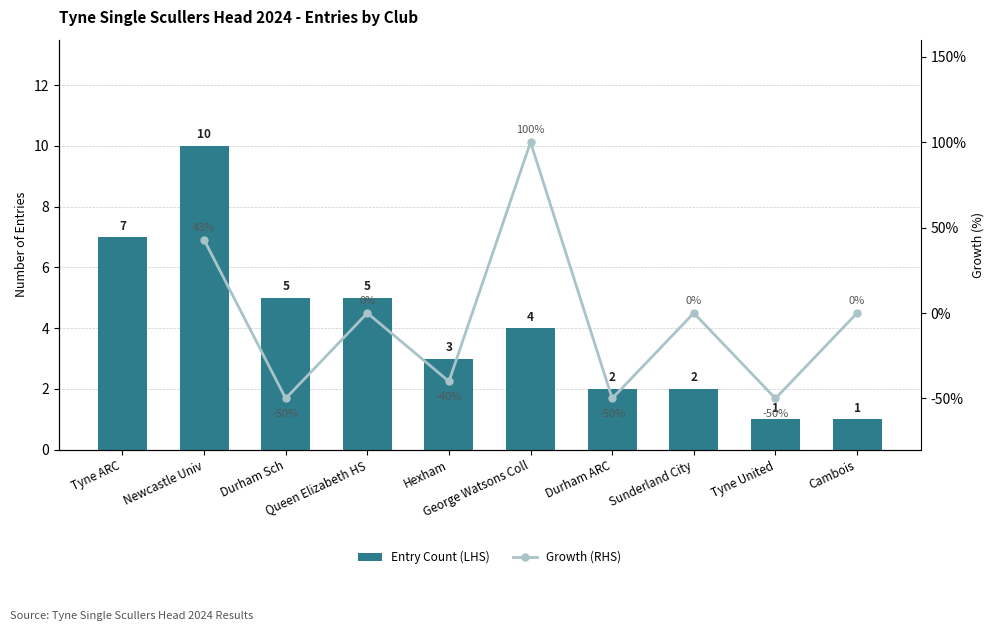

What is the difference between the highest and lowest values at Cambois?

1.0